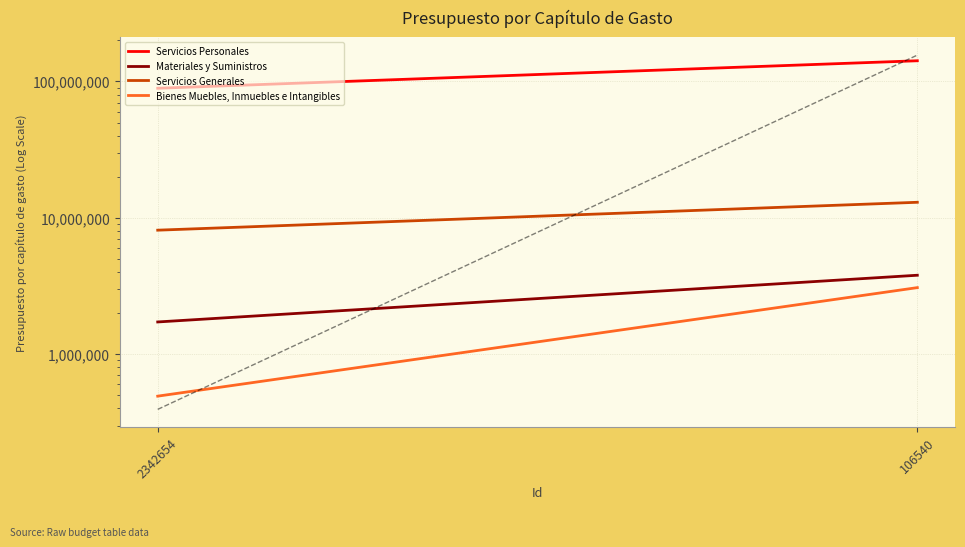

What is the total value across all series at 106540?

161758156.2